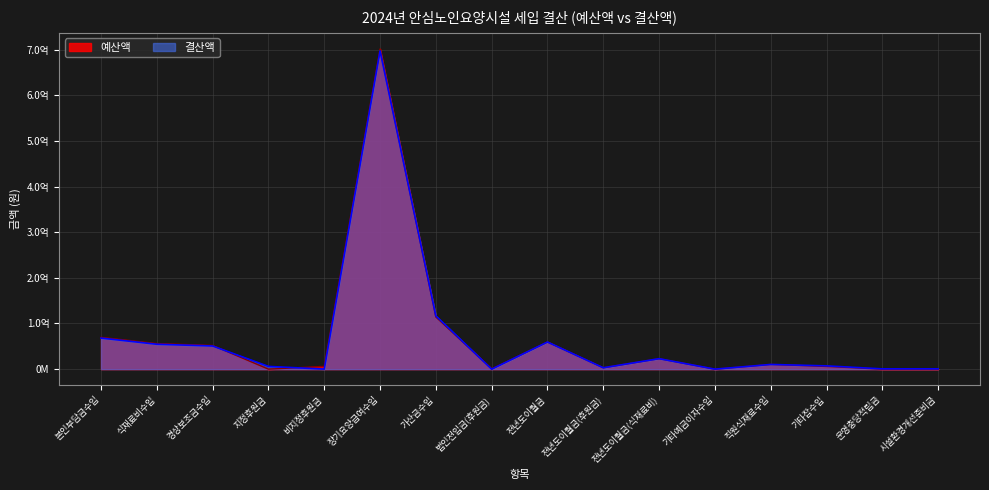

What is the label of the 5th point from the left?

비지정후원금